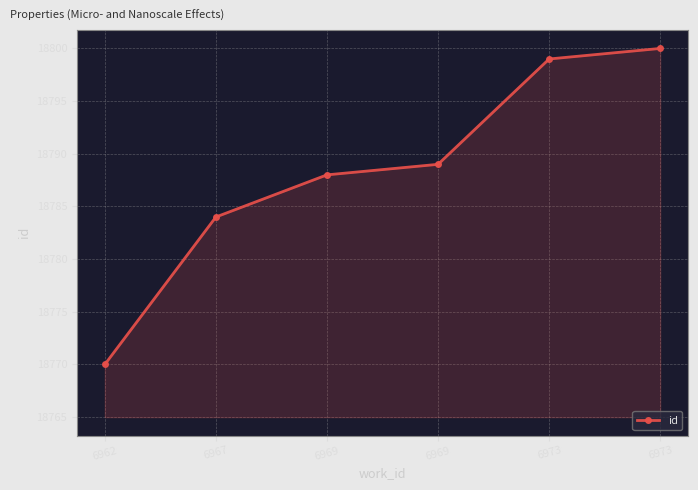

Does the chart have visible grid lines?

Yes